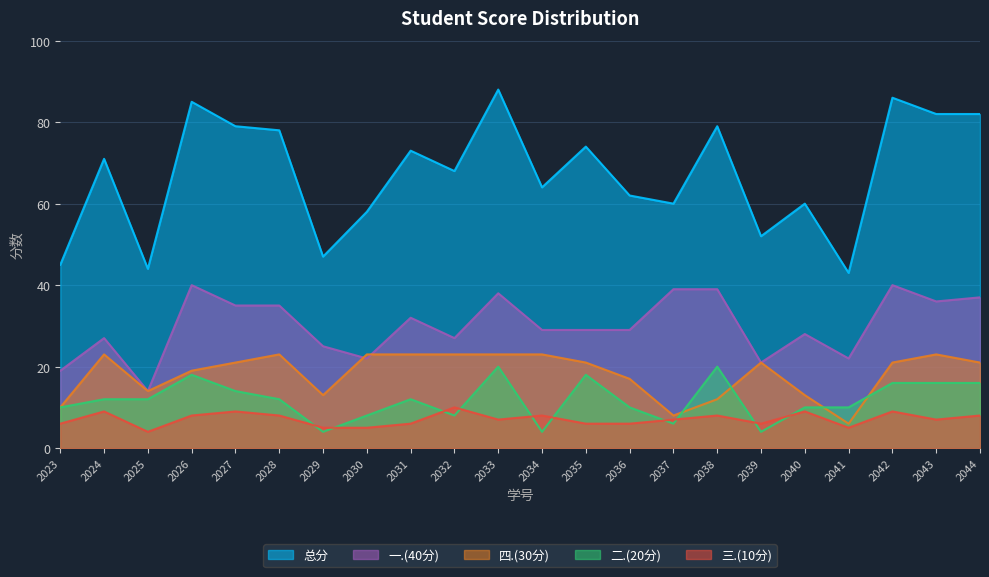

What is the highest value of the 三.(10分) series?

10